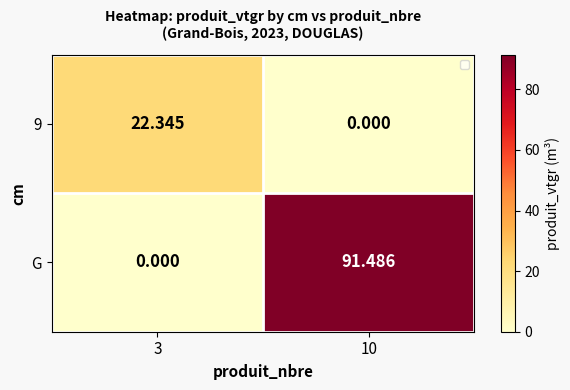

Which series has the widest spread of values?

G